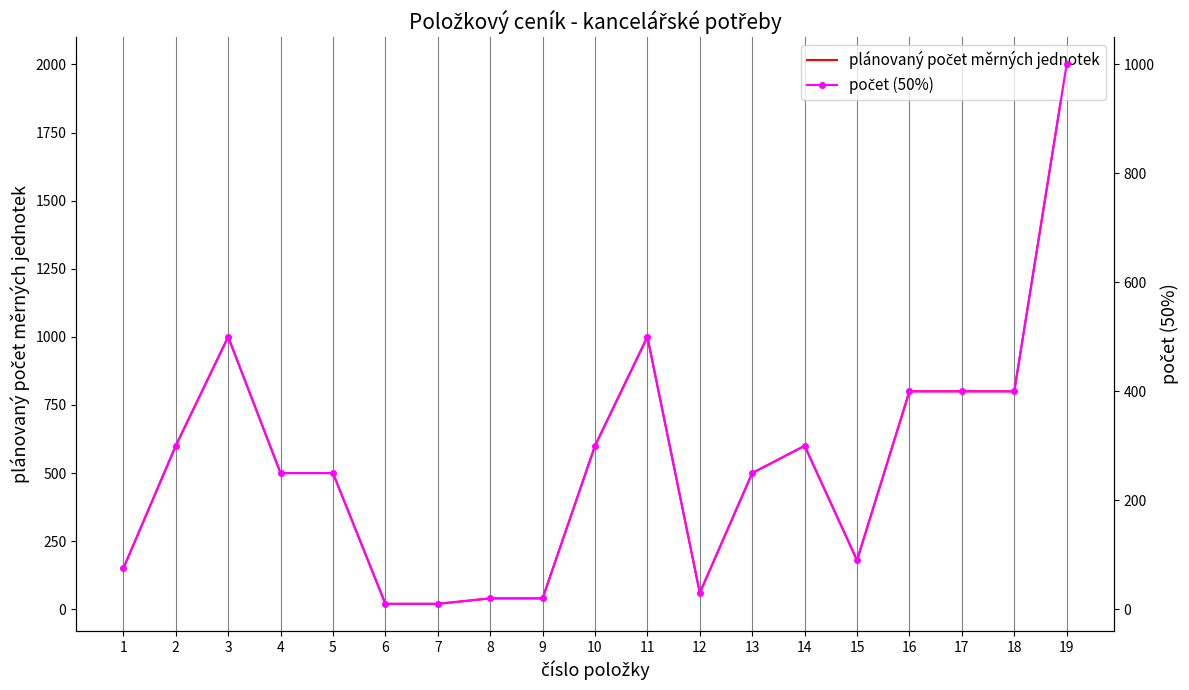

Is it true that plánovaný počet měrných jednotek equals 180 at 15?

True